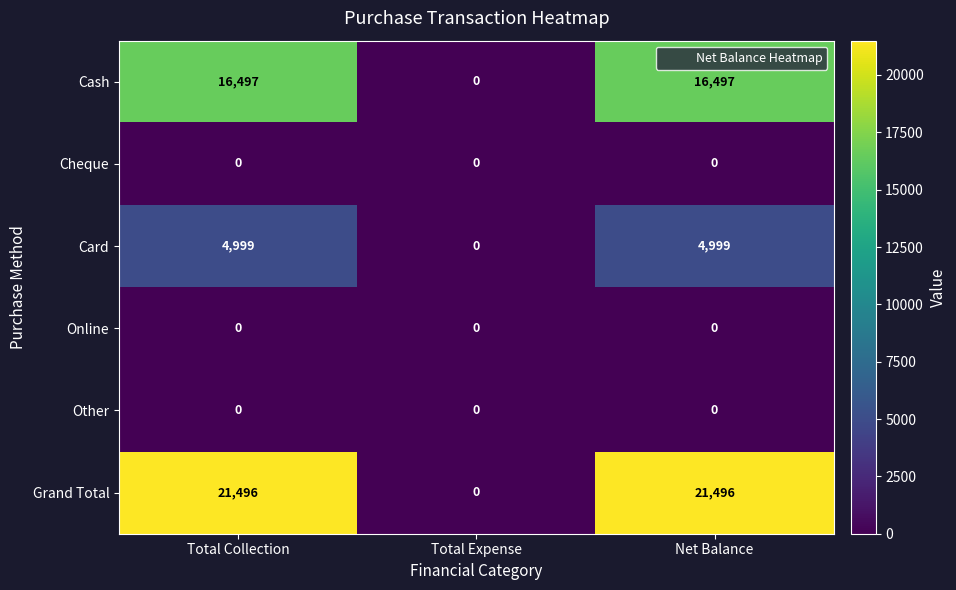

Which series has the largest total across all categories?

Grand Total